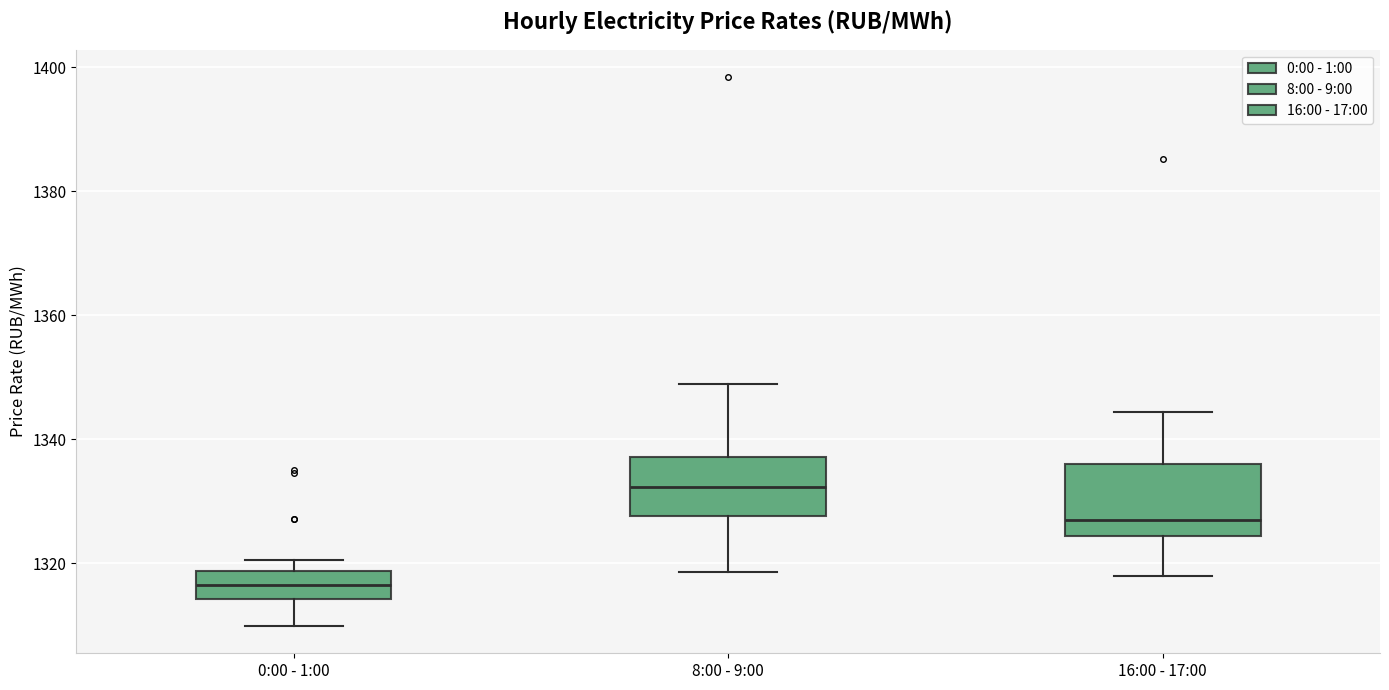

Which box has the highest median line?

8:00 - 9:00